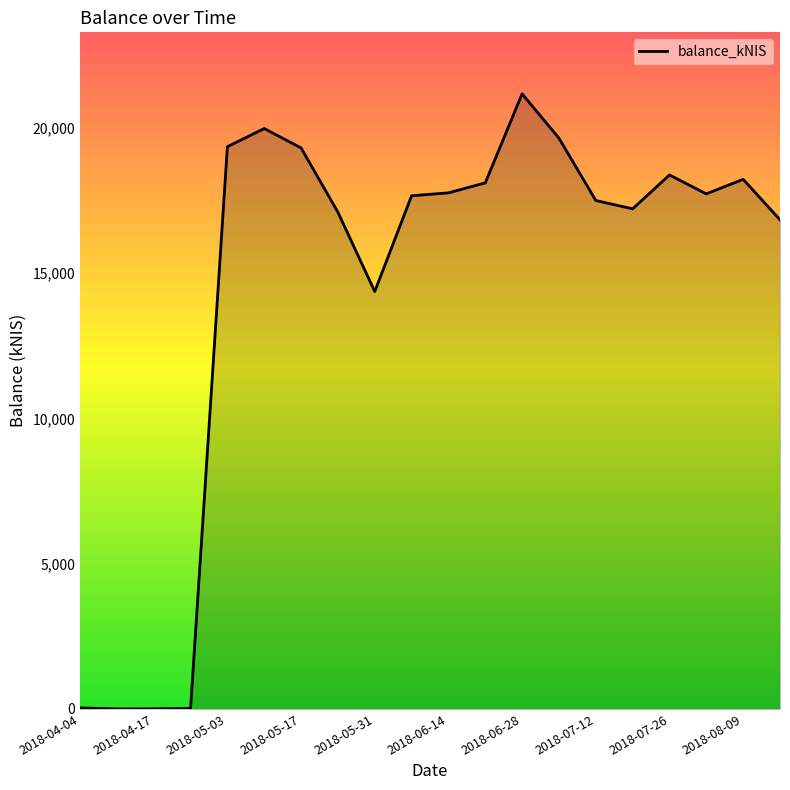

What is the difference between the maximum and minimum values?

21168.3